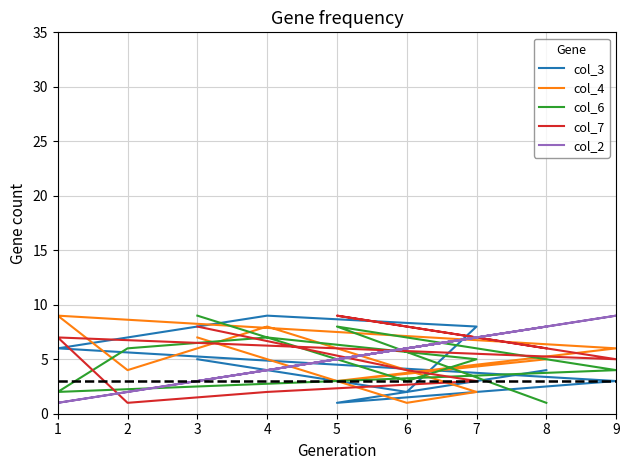

Which series has the widest spread of values?

col_3